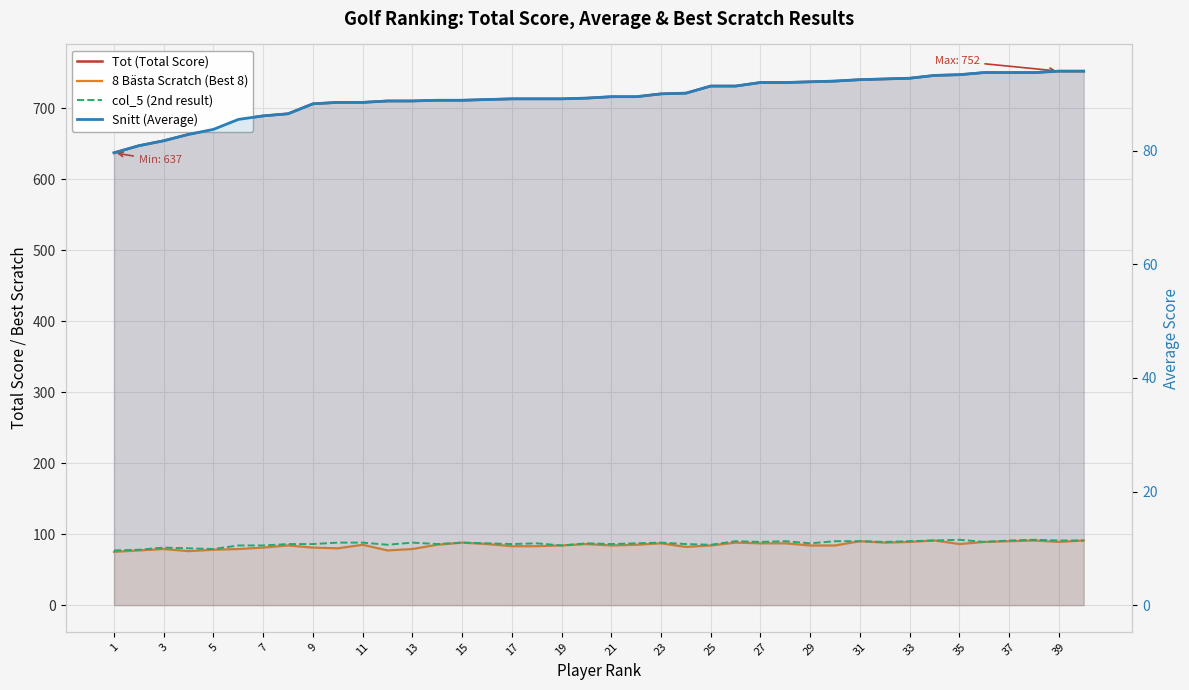

The value of Snitt (Average) at 11 is 134.1. True or false?

False